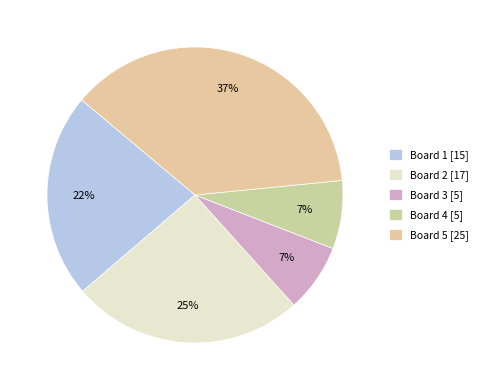

How many segments does this pie chart have?

5